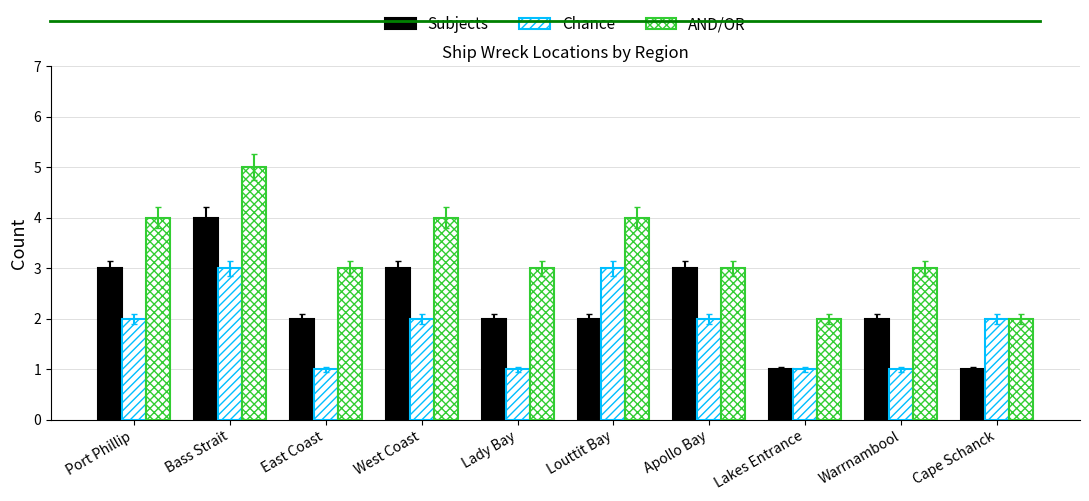

Which series has the largest total across all categories?

AND/OR